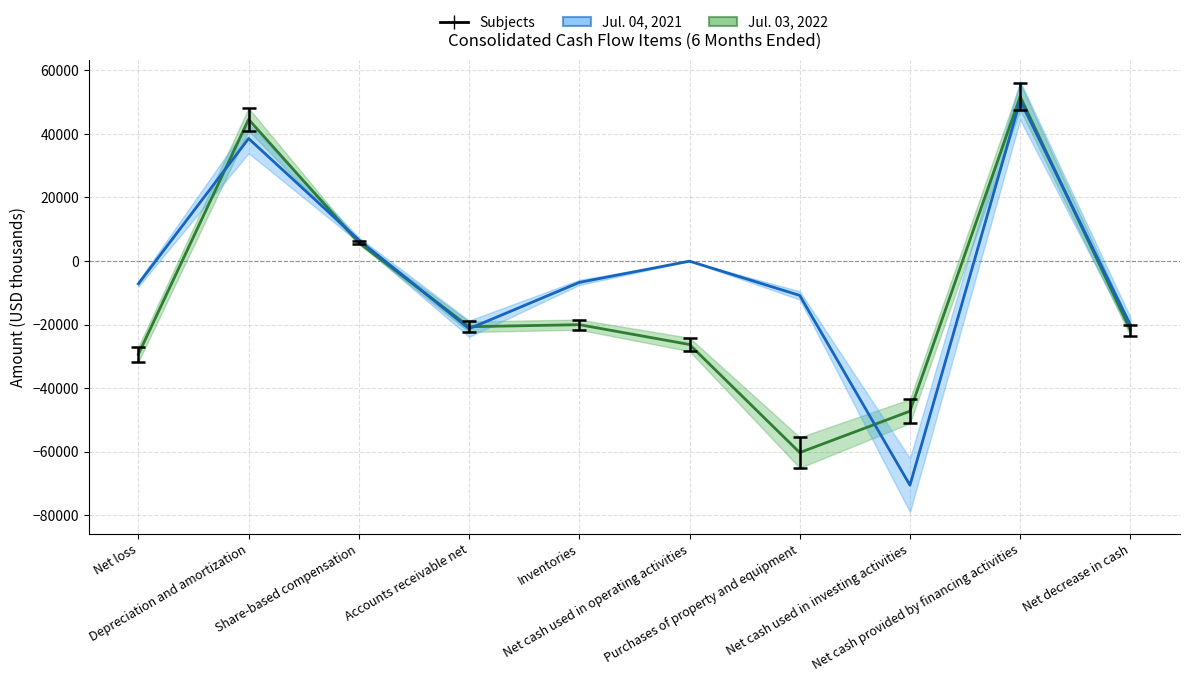

What is the difference between the second highest and second lowest values in the Jul. 04, 2021 series?

59855